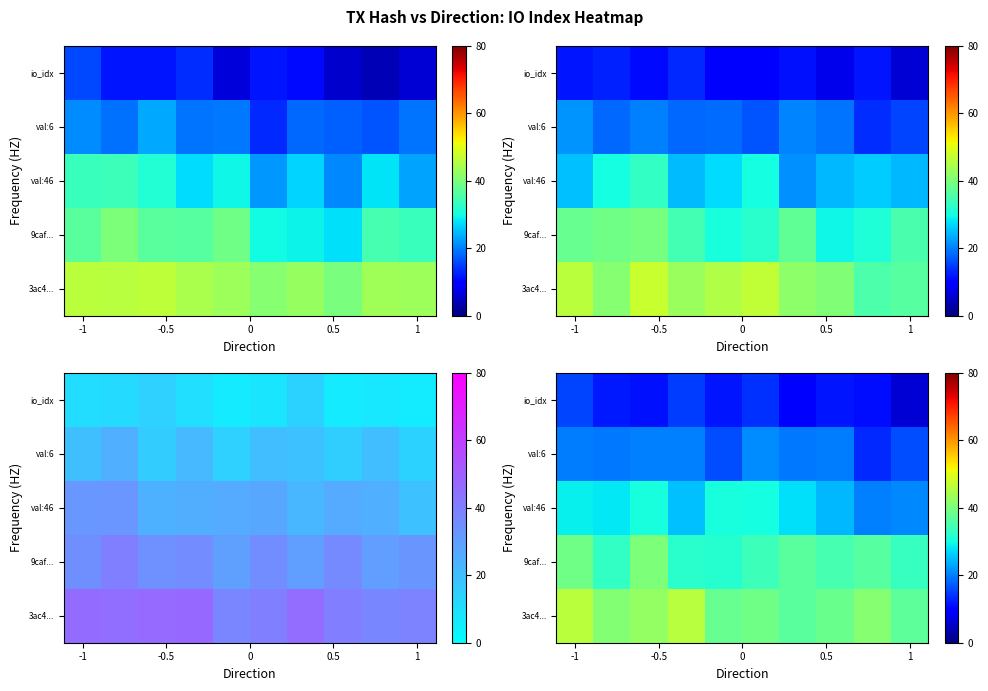

Count the number of data series in this chart.

5